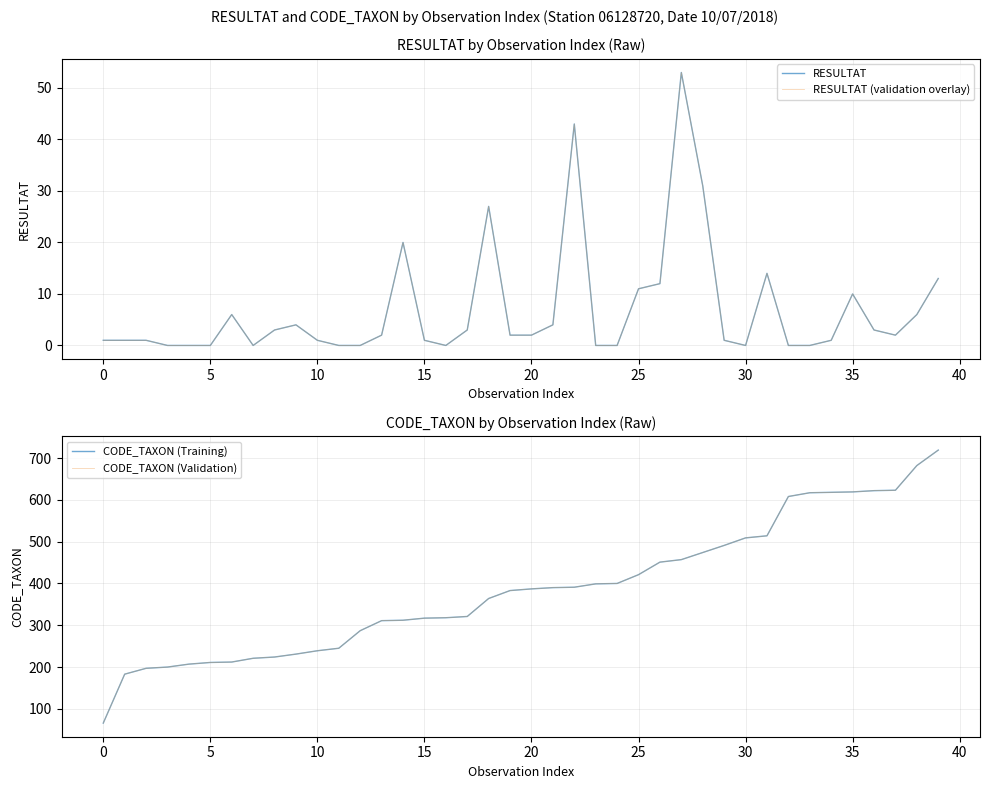

Which series changed the most between 10 and 28?

CODE_TAXON (Training)